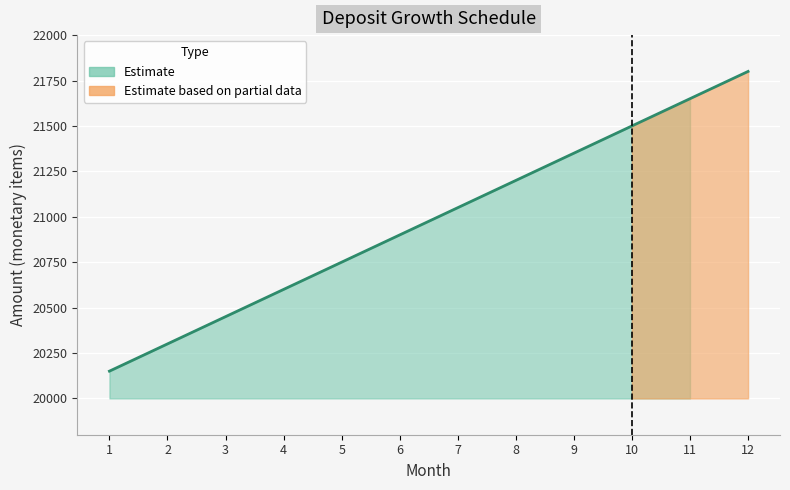

The value at 11 is 21650. True or false?

True